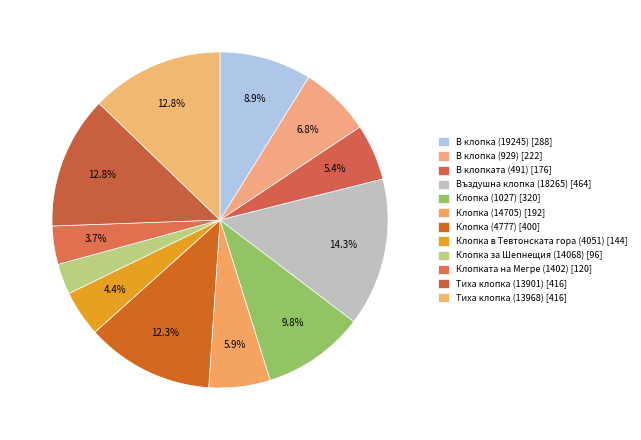

Which category has the biggest portion of the pie?

Въздушна клопка (18265)